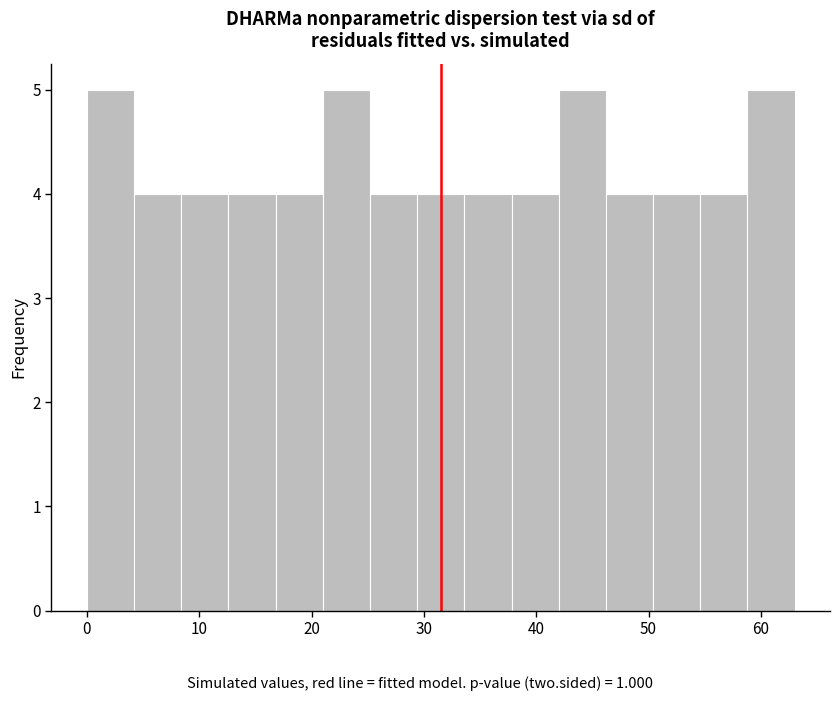

How tall is the bar that spans 29.4 to 33.6 on the x-axis? Neither the bar edges nor the heights are printed on the chart, so give them approximately, as read against the axes.

4